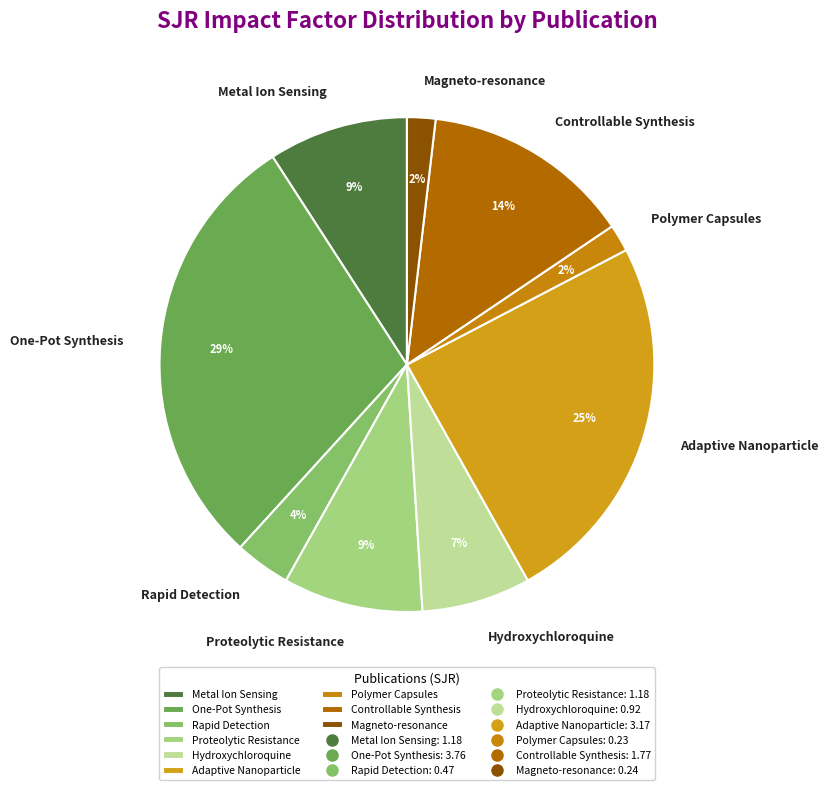

Does Controllable Synthesis account for over 50% of the chart?

No